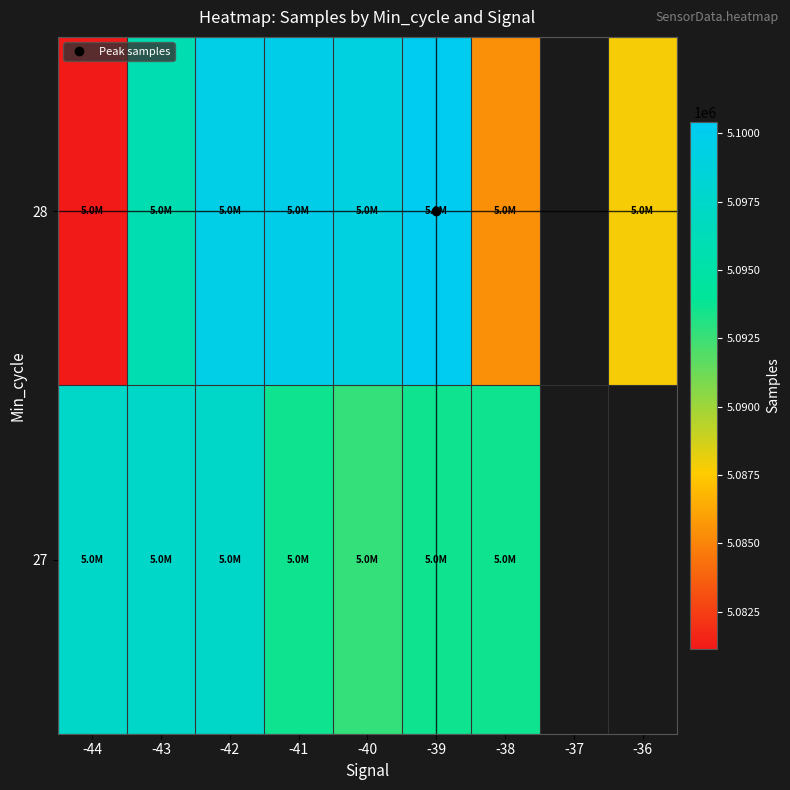

What is the difference between the highest and lowest values at -40?

6430.0